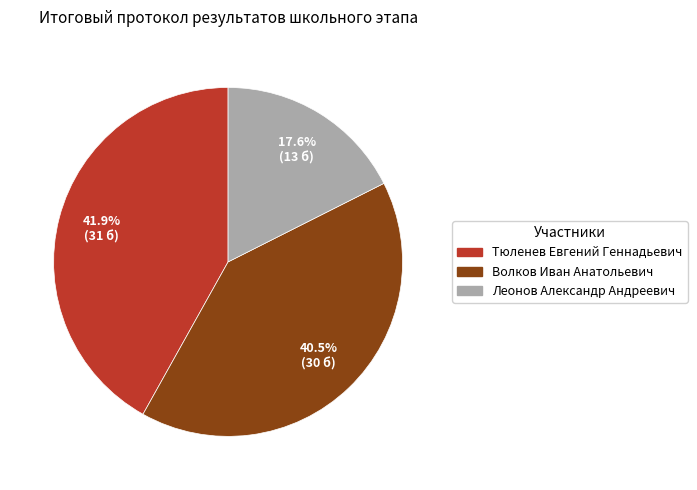

What percentage is NOT represented by Тюленев Евгений Геннадьевич?

58.1%